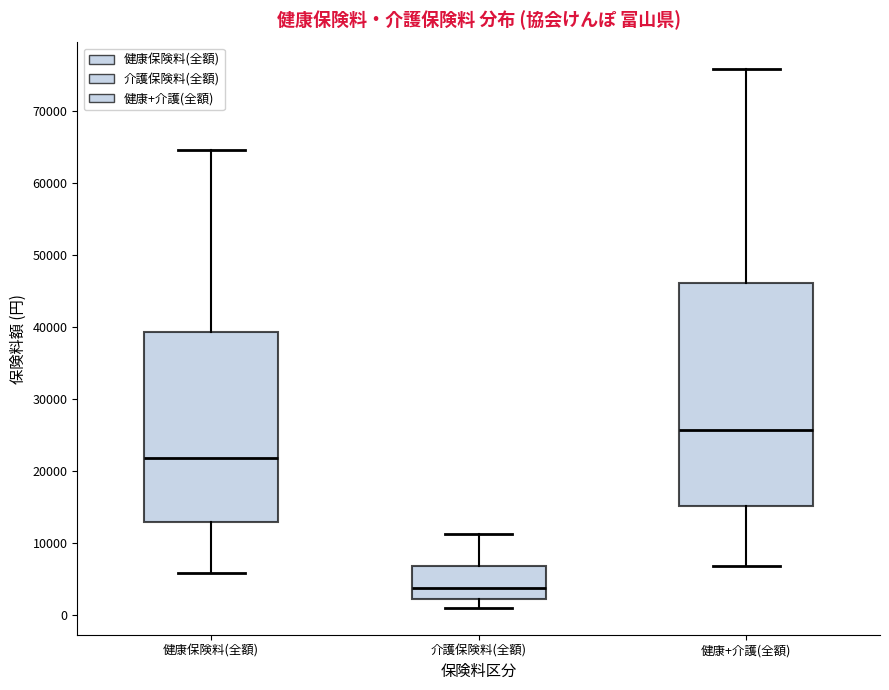

Reading left to right, transcribe this box plot: for each box, give where its median line is, the range the box spans, and where its two whiskers end, as read against the y-axis. The values are not printed on the chart, so give them approximately, as read against the axis.

健康保険料(全額): median 22000, box 13000 to 39000, whiskers 6000 to 65000
介護保険料(全額): median 4000, box 2000 to 7000, whiskers 1000 to 11000
健康+介護(全額): median 26000, box 15000 to 46000, whiskers 7000 to 76000